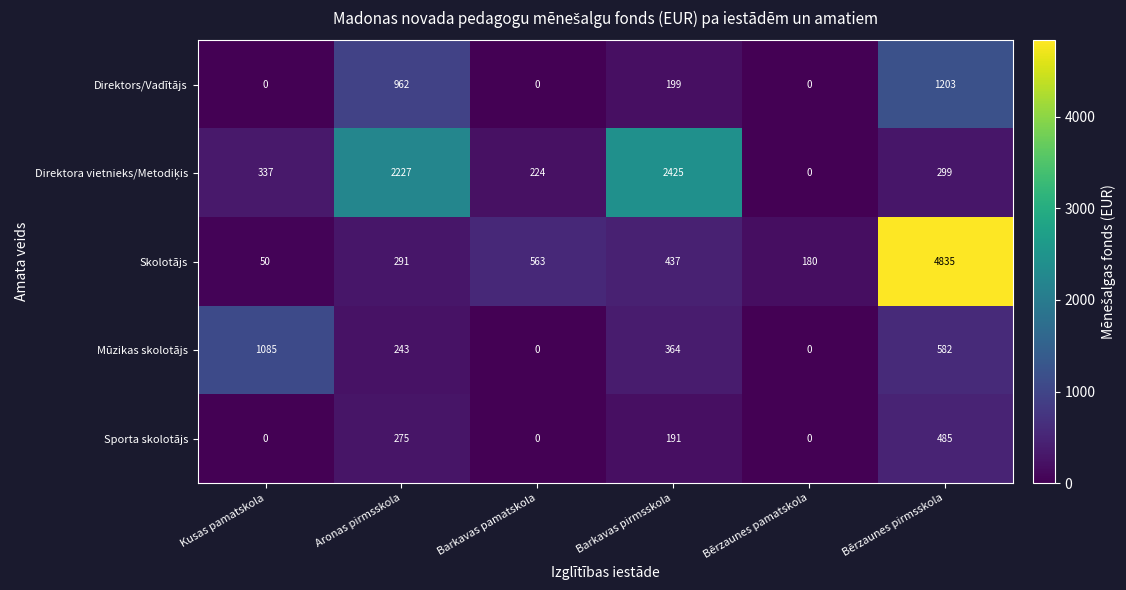

What is the difference between the highest and lowest values at Bērzaunes pamatskola?

180